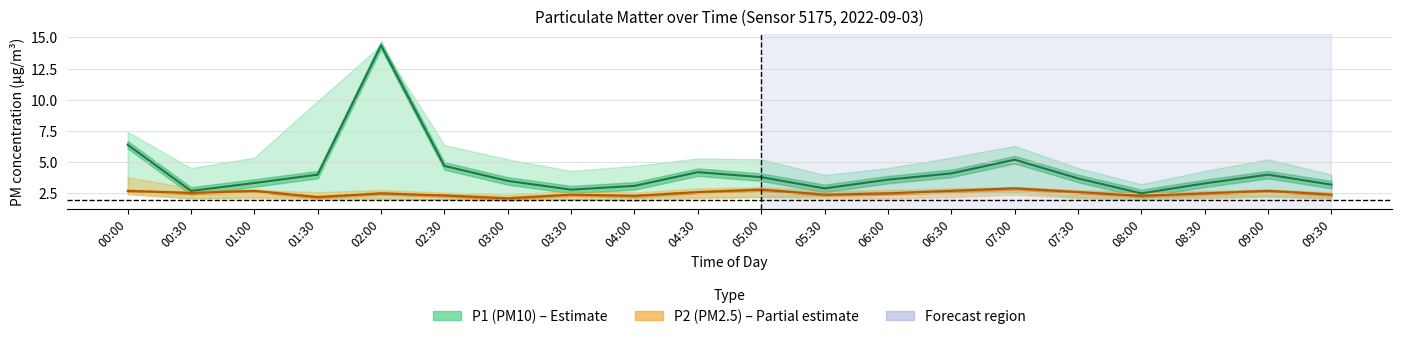

What is the label of the 15th point from the left?

07:00